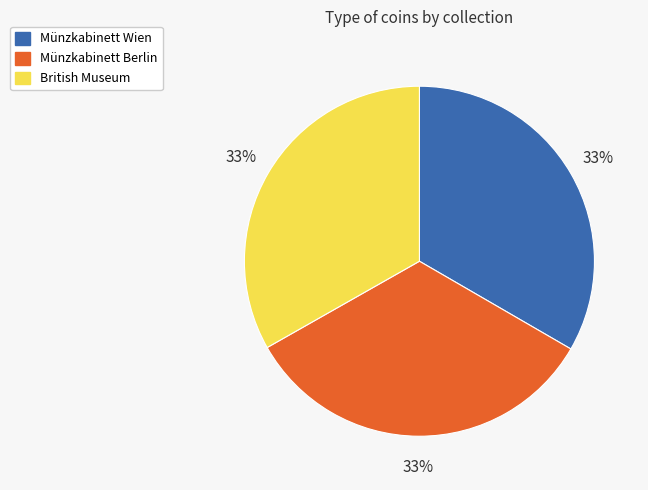

True or false: Münzkabinett Wien accounts for 41% of the total.

False